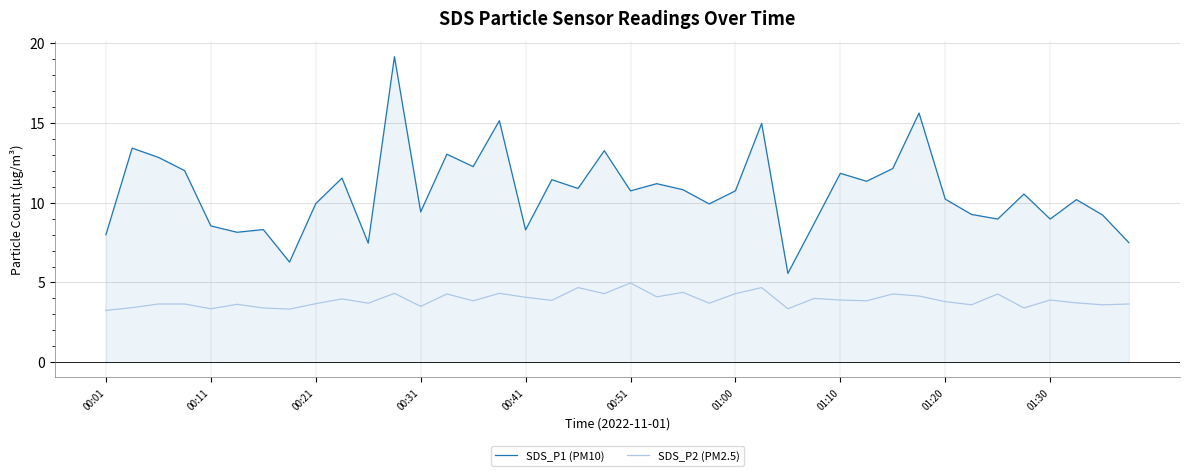

Which series has the largest total across all categories?

SDS_P1 (PM10)